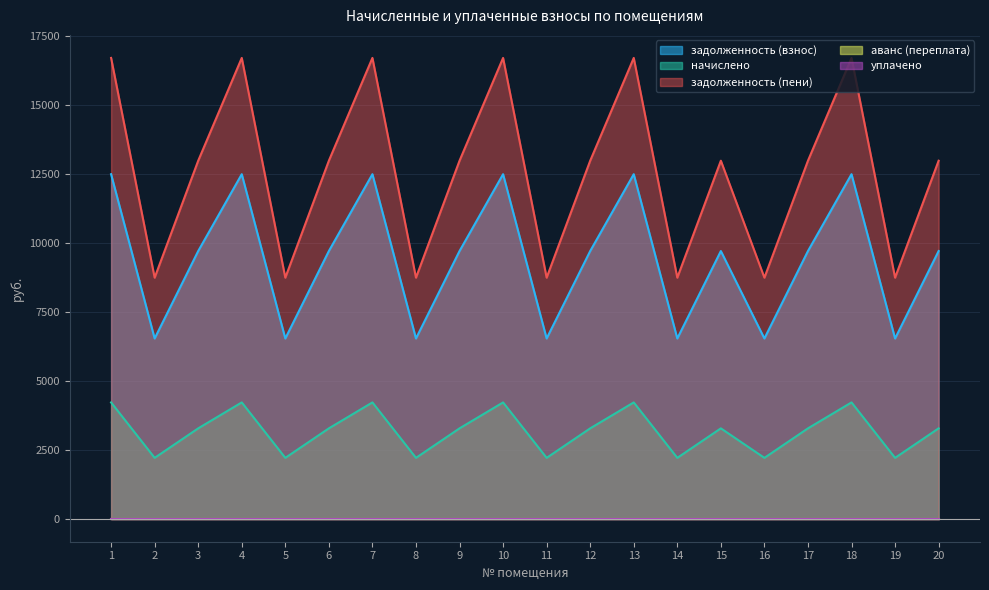

What is the sum of the задолженность (взнос) values at 18 and 1?

24960.0